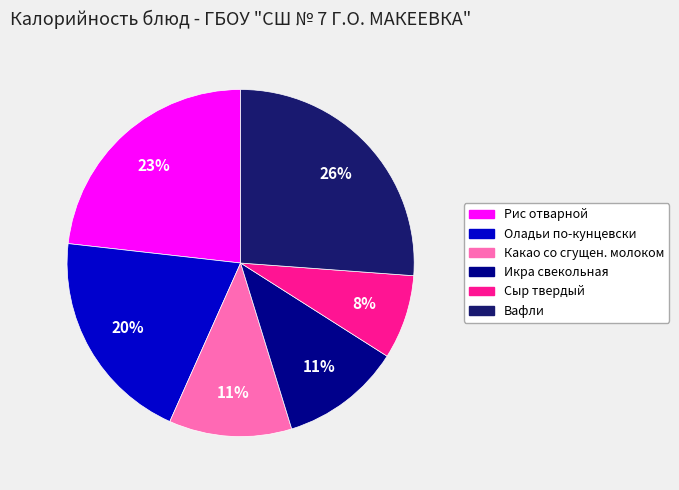

True or false: Оладьи по-кунцевски accounts for 7% of the total.

False